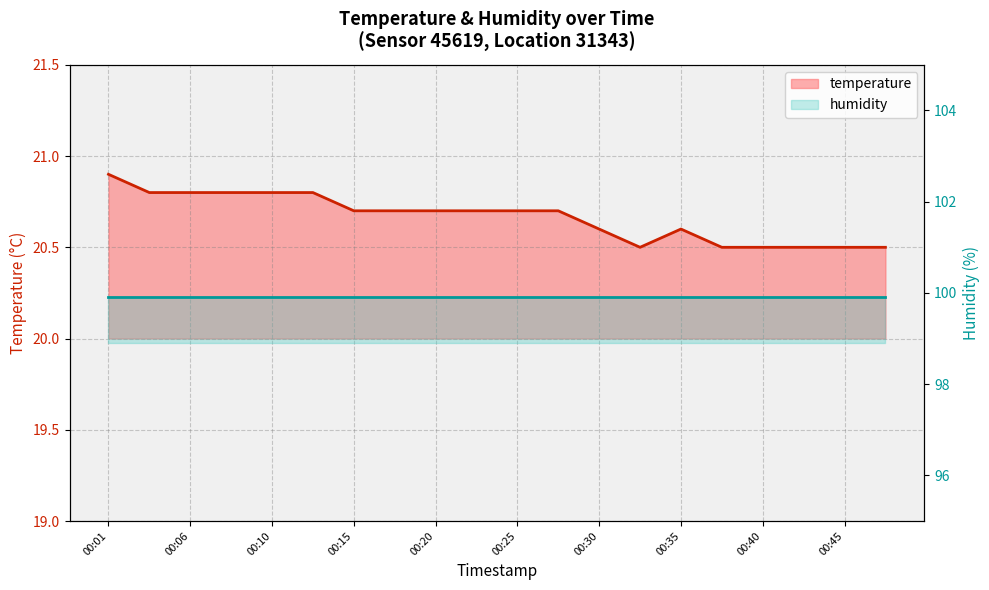

What is the minimum value shown in the chart?

20.5